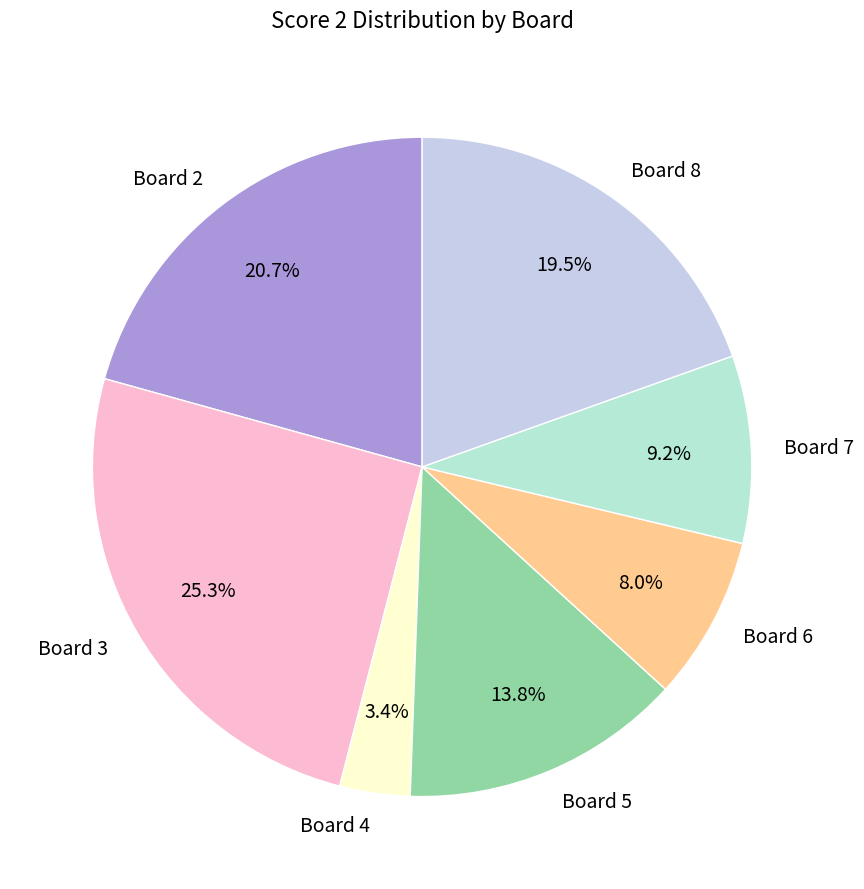

To the nearest percent, what percentage of the pie is Board 4?

3%